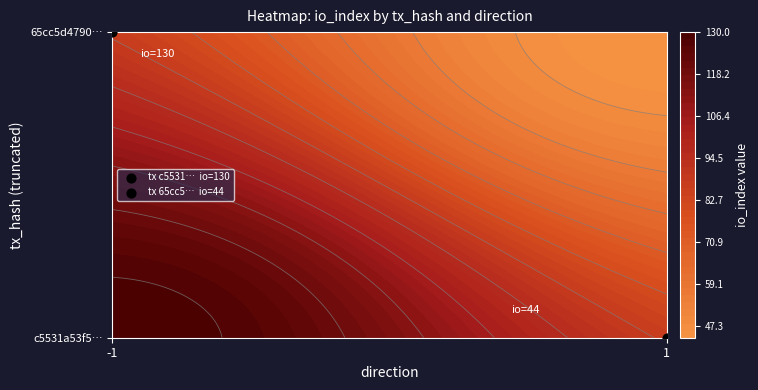

The value of 65cc5d4790cd60d9eef0a7e6b7968d103f9fee4 at direction is 1.0. True or false?

True